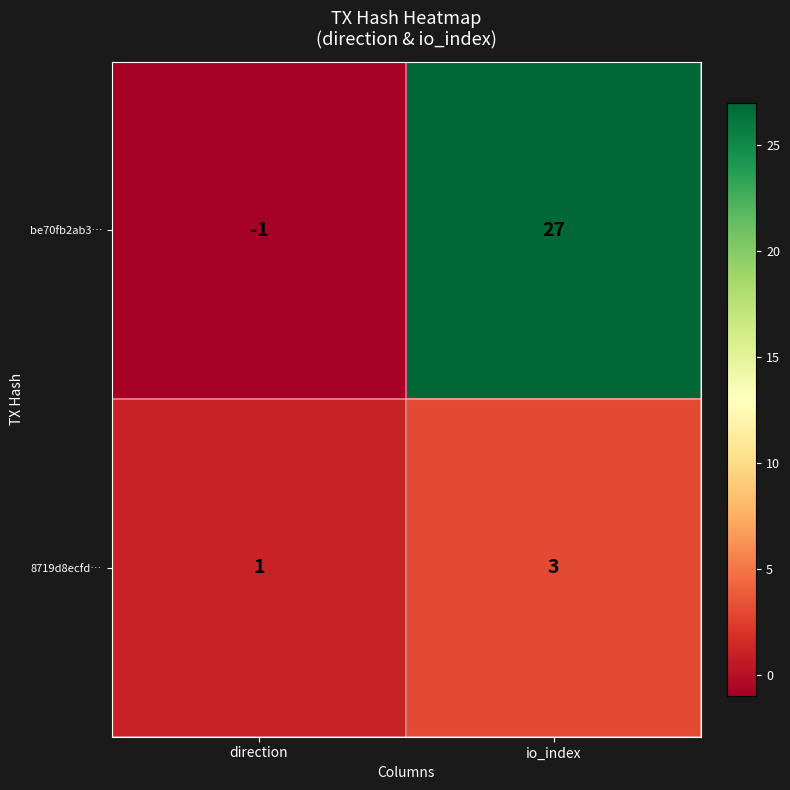

Which series has the largest total across all categories?

be70fb2ab3…